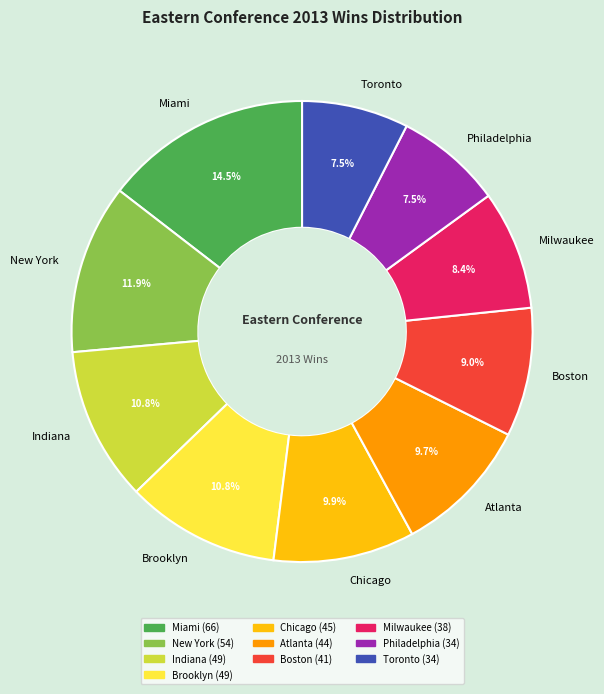

What is the ratio of the value at Milwaukee to the value at Toronto?

1.1